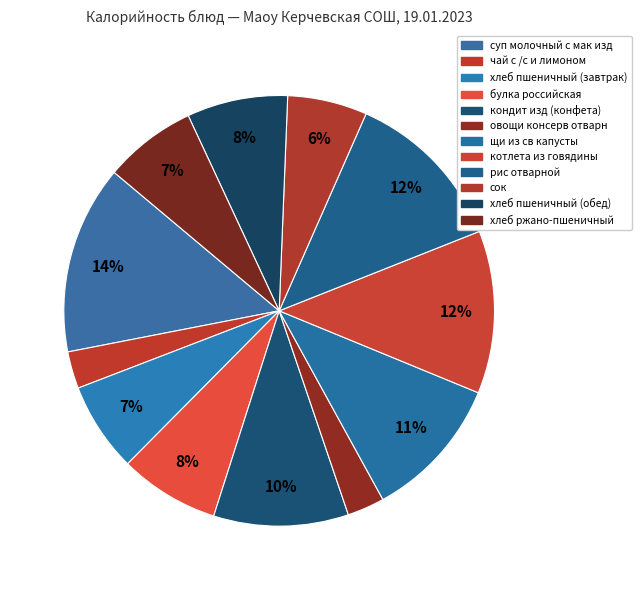

Between хлеб пшеничный (завтрак) and хлеб ржано-пшеничный, which is larger?

хлеб ржано-пшеничный